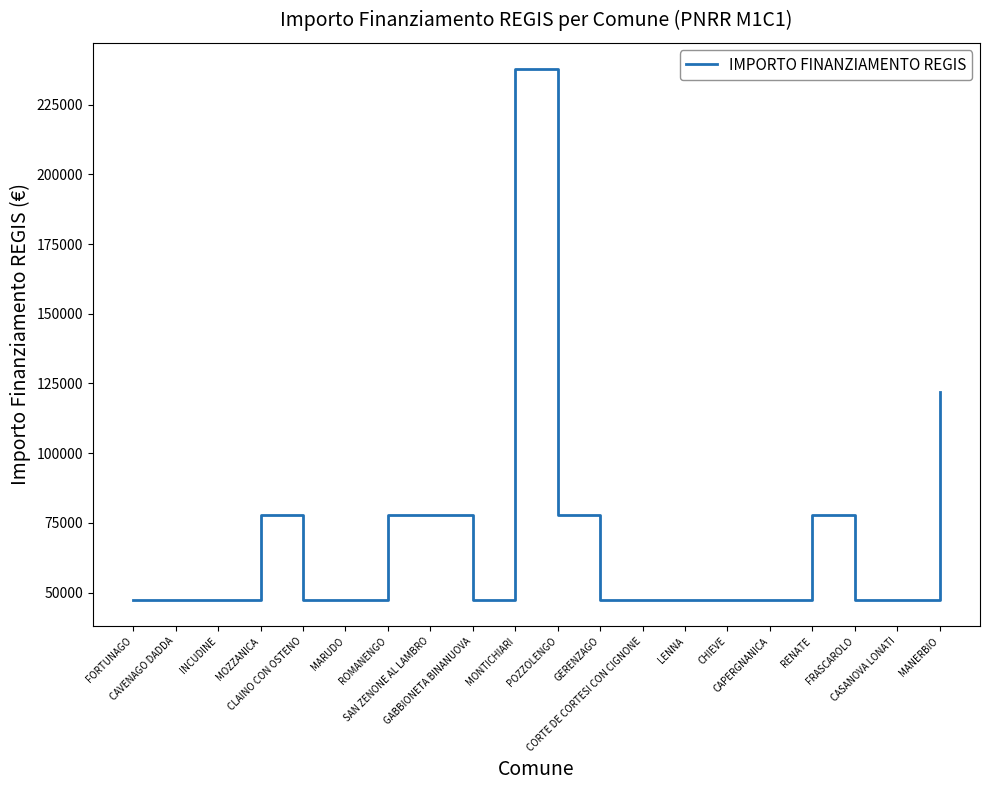

What is the minimum value shown in the chart?

47427